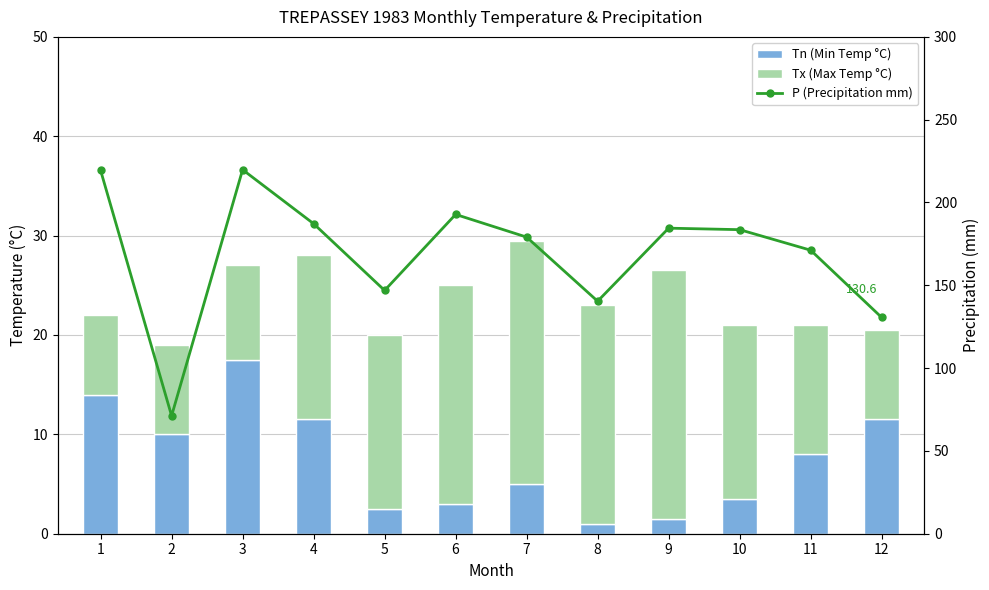

What is the sum of the Tx (Max Temp °C) values at 1 and 9?

33.0